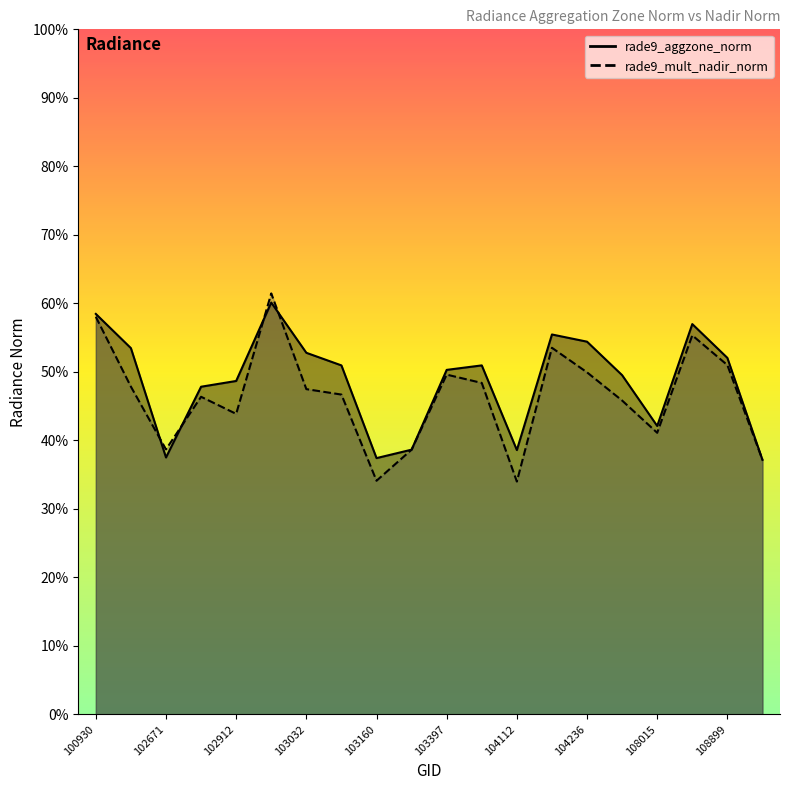

Reading right to left, list all the values displayed in this chart.

rade9_aggzone_norm: 3.7	5.2	5.7	4.2	5.0	5.4	5.5	3.9	5.1	5.0	3.9	3.7	5.1	5.3	6.0	4.9	4.8	3.8	5.3	5.8
rade9_mult_nadir_norm: 3.7	5.1	5.5	4.1	4.6	5.0	5.4	3.4	4.8	5.0	3.9	3.4	4.7	4.7	6.1	4.4	4.6	3.9	4.8	5.8